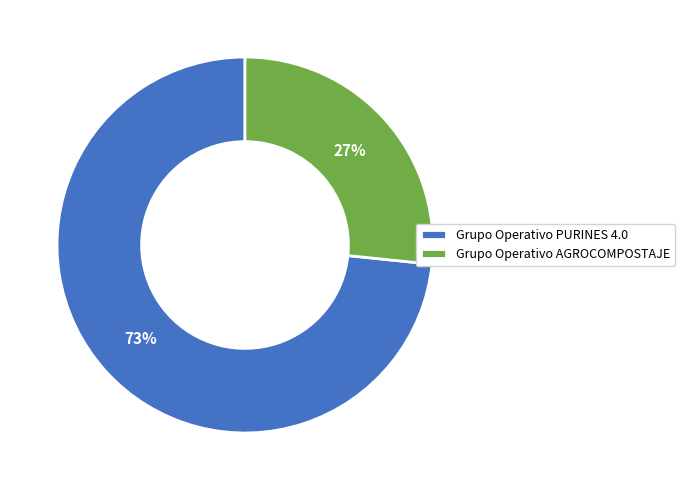

Do Grupo Operativo PURINES 4.0 and Grupo Operativo AGROCOMPOSTAJE together represent more than half of the pie?

Yes